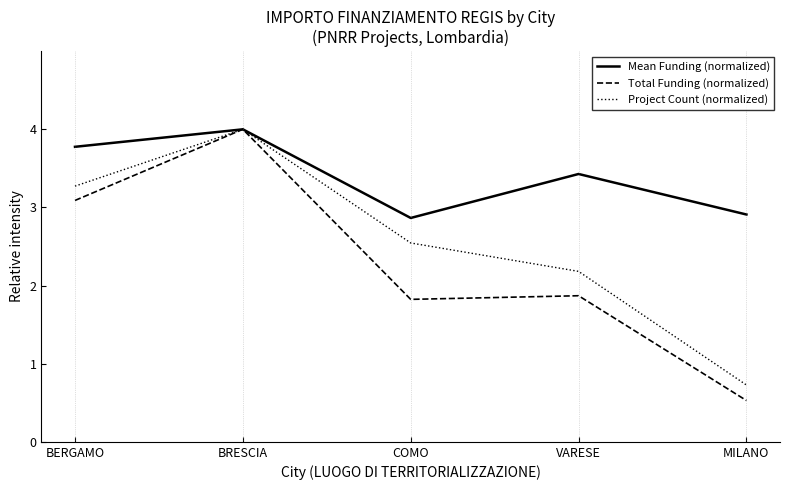

What is the difference between the highest and lowest values at COMO?

1.0